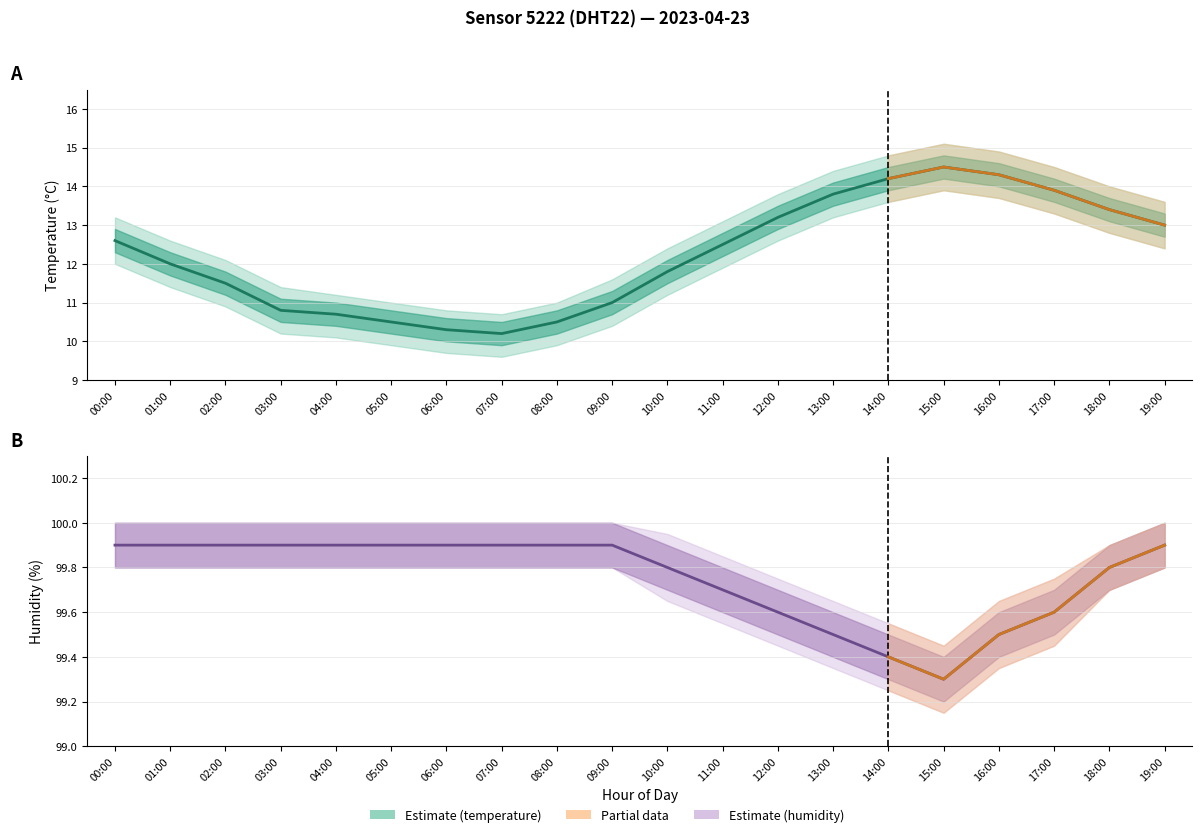

What is the sum of all temperature values?

244.7